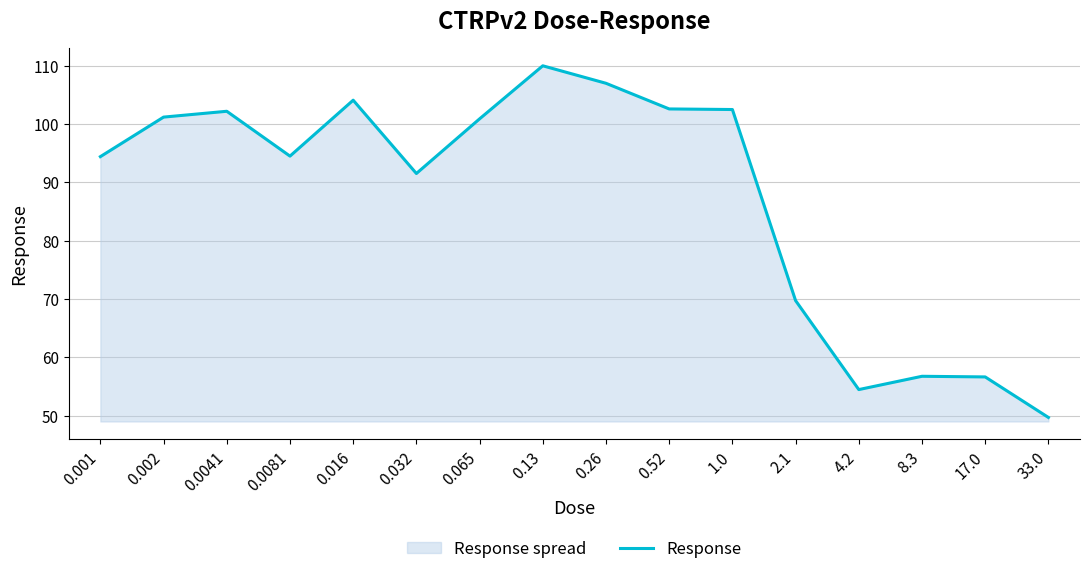

What is the maximum value shown in the chart?

110.0